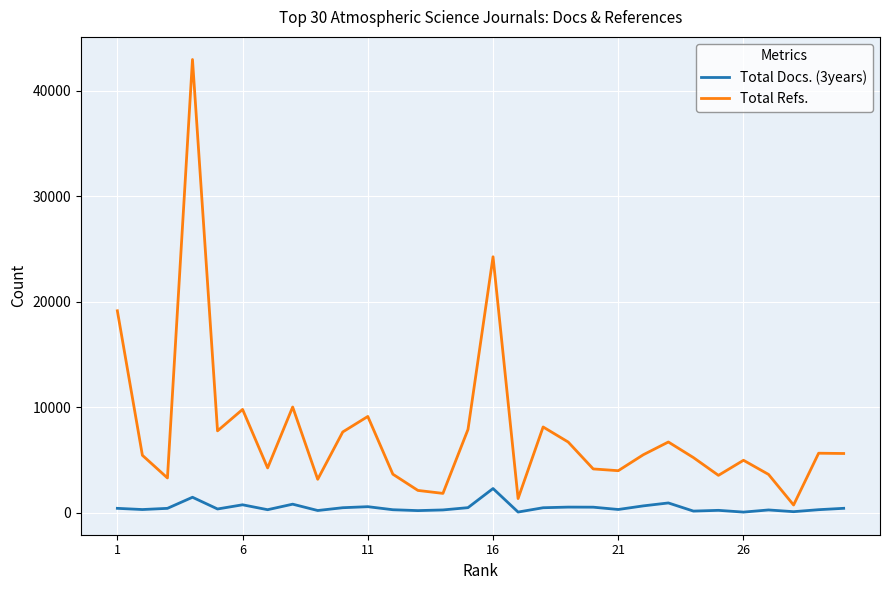

Rank the series by their average value, from lowest to highest.

Total Docs. (3years), Total Refs.